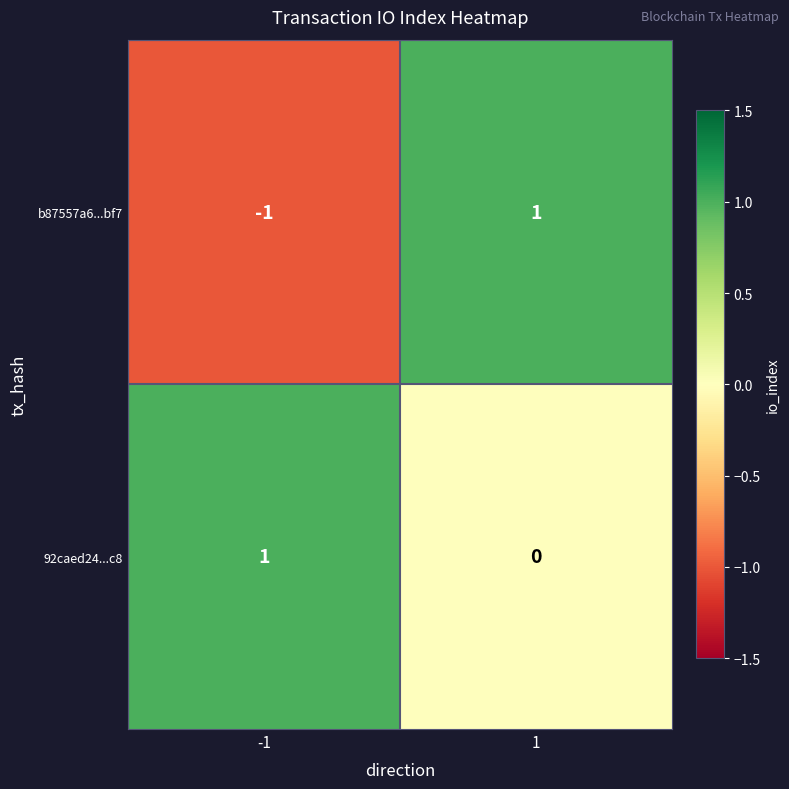

Reading left to right, what are all the values shown in this chart?

b87557a6...bf7: -1=-1	1=1
92caed24...c8: -1=1	1=0